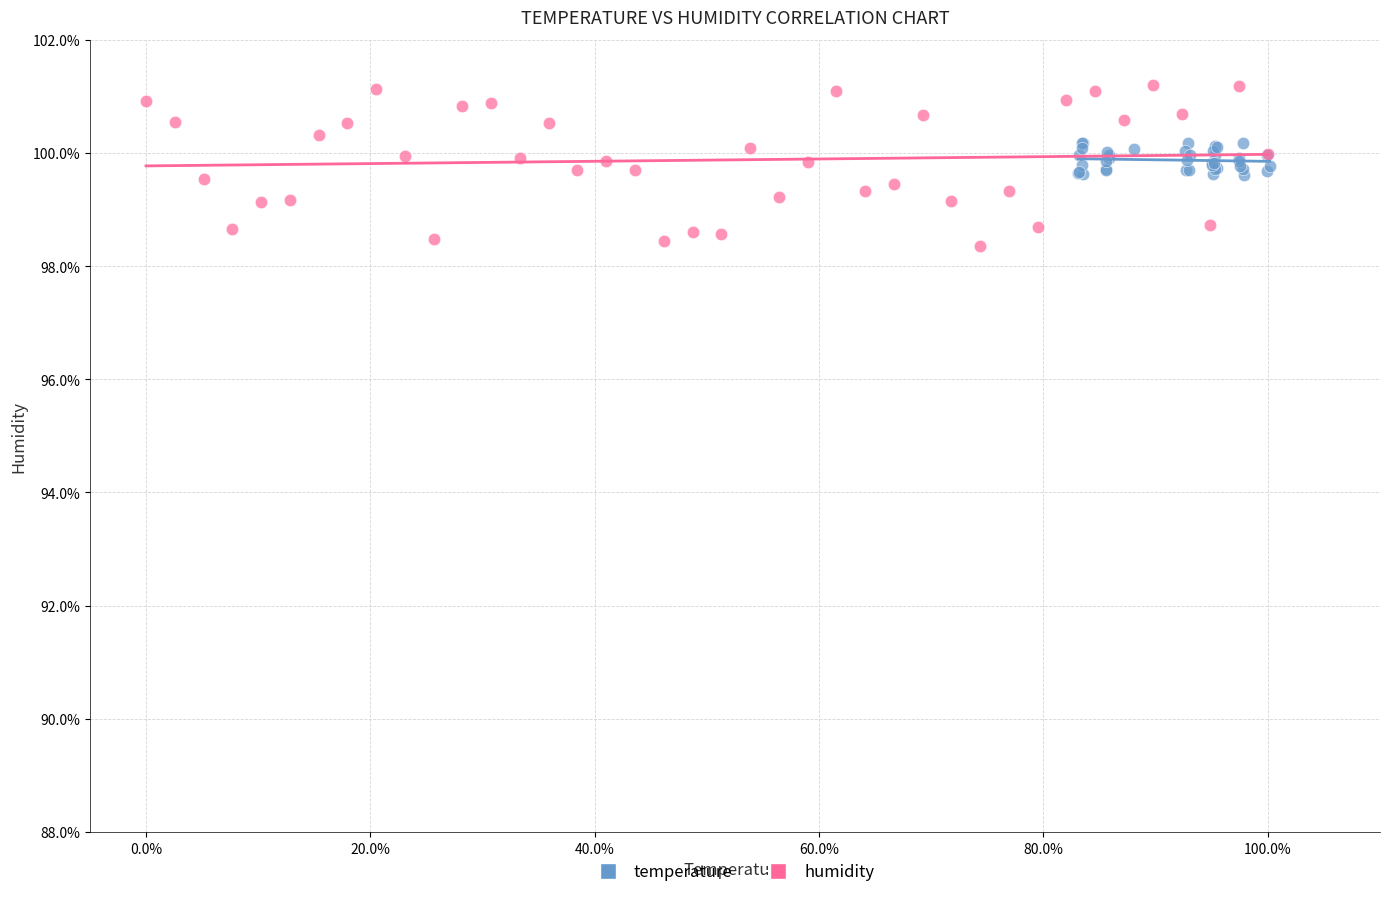

Which series reaches the minimum Y coordinate?

humidity